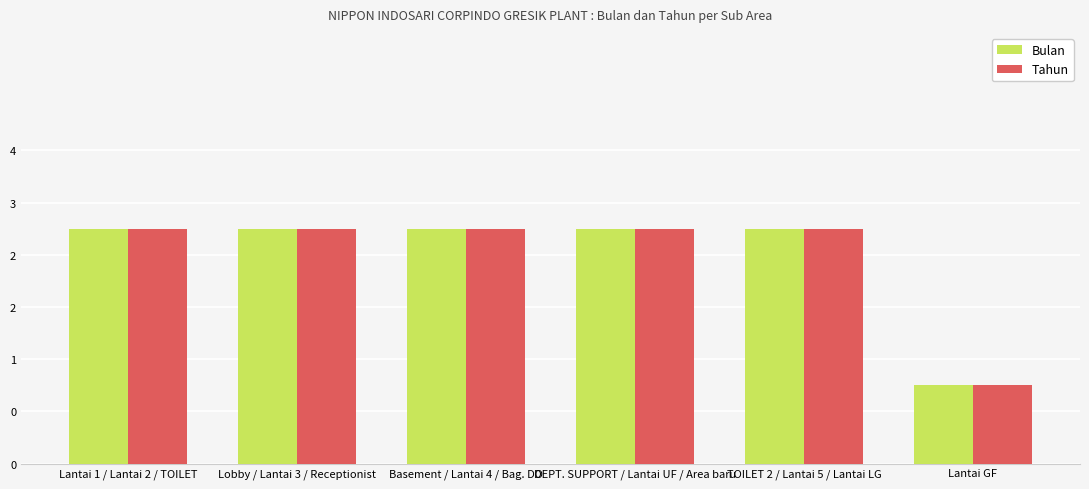

Are the bars grouped side by side (vs. stacked)?

Yes